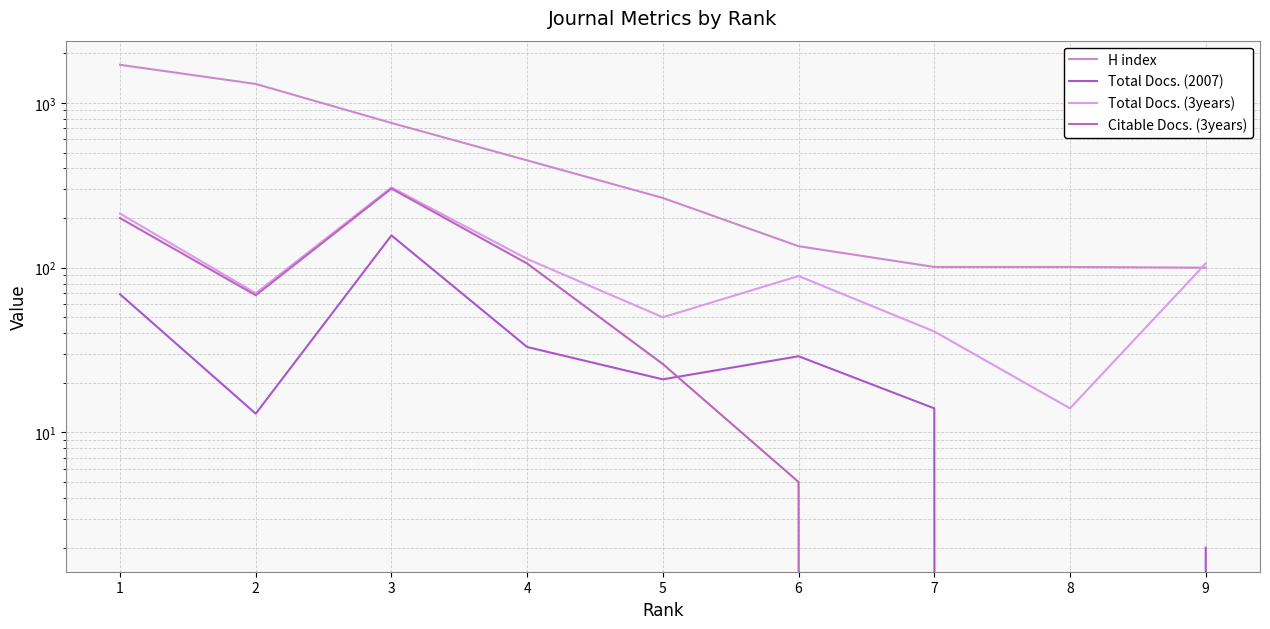

Rank the series by their maximum value, from highest to lowest.

H index, Total Docs. (3years), Citable Docs. (3years), Total Docs. (2007)